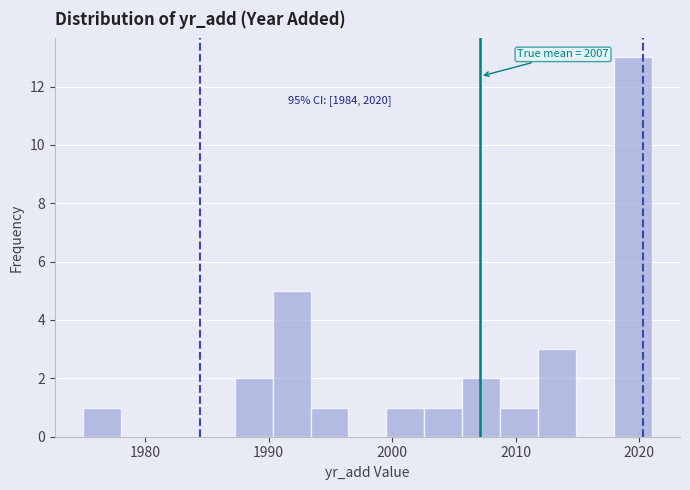

Read against the x-axis, roughly where is the centre of the tallest bar?

2019